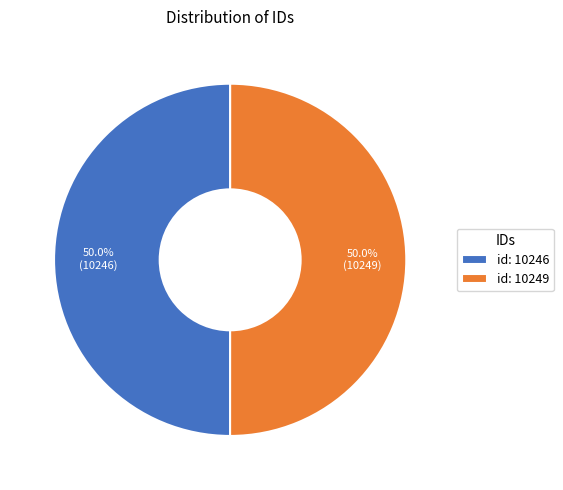

True or false: id: 10249 accounts for 50% of the total.

True